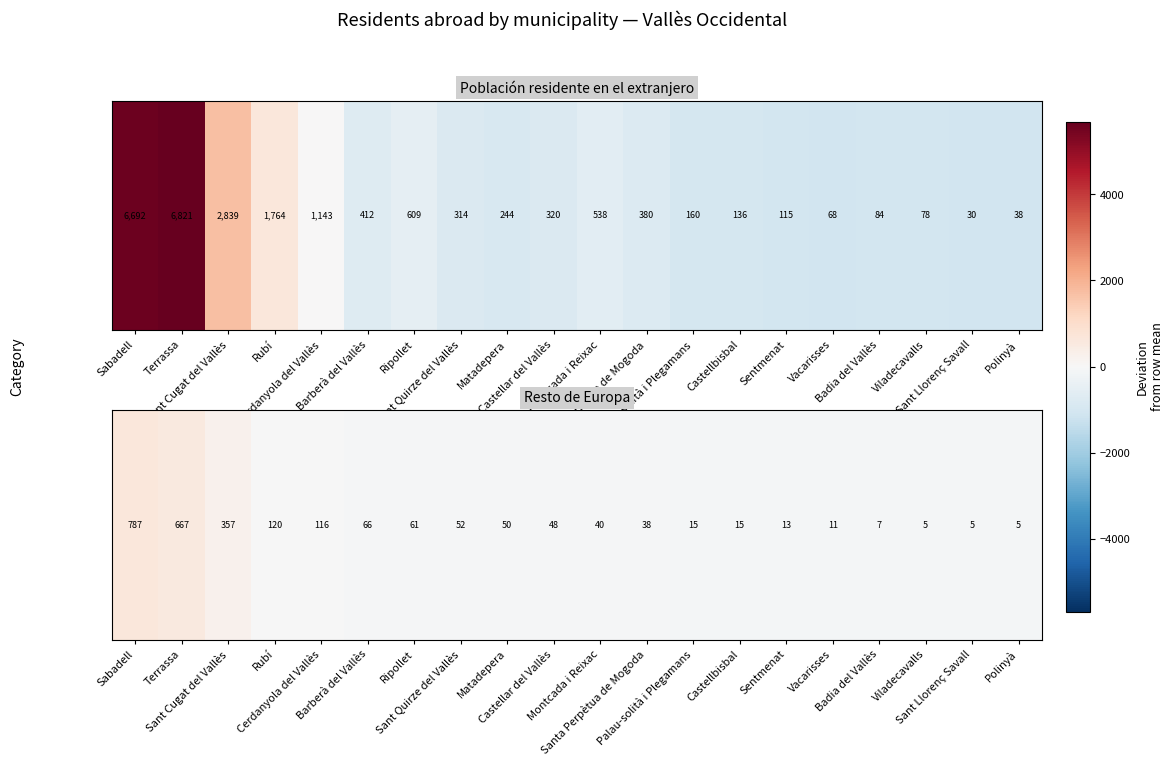

What is the difference between the values at Sant Llorenç Savall and Castellar del Vallès?

43.0